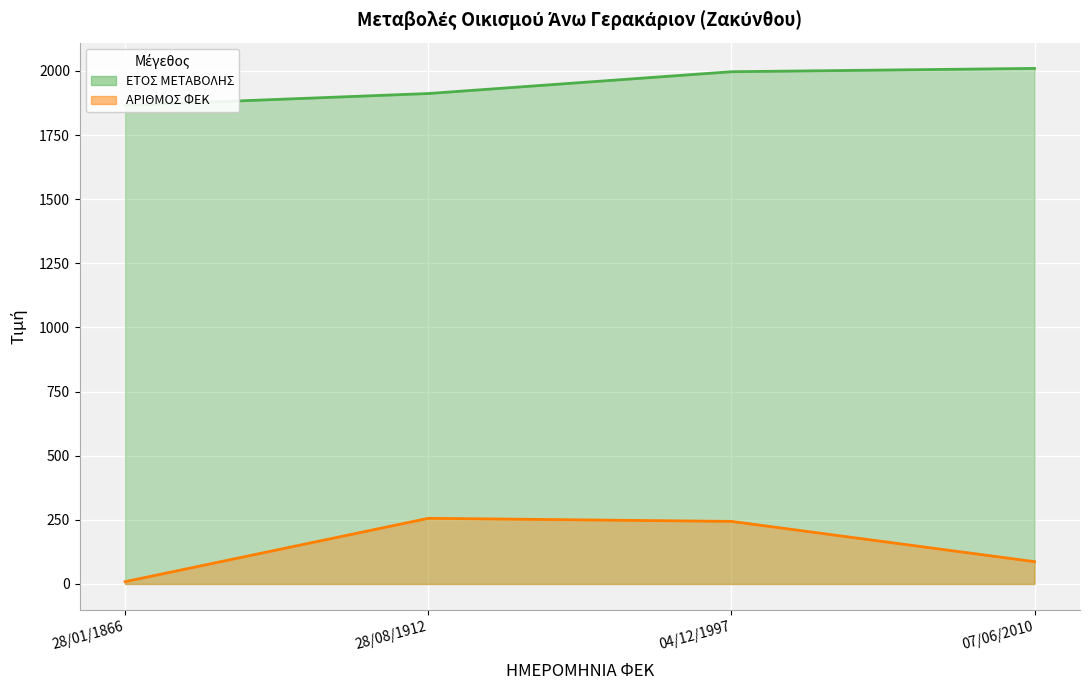

Reading left to right, extract all data points from this chart.

ΕΤΟΣ ΜΕΤΑΒΟΛΗΣ (line): 28/01/1866=1866	28/08/1912=1912	04/12/1997=1997	07/06/2010=2010
ΑΡΙΘΜΟΣ ΦΕΚ (line): 28/01/1866=9	28/08/1912=256	04/12/1997=244	07/06/2010=87